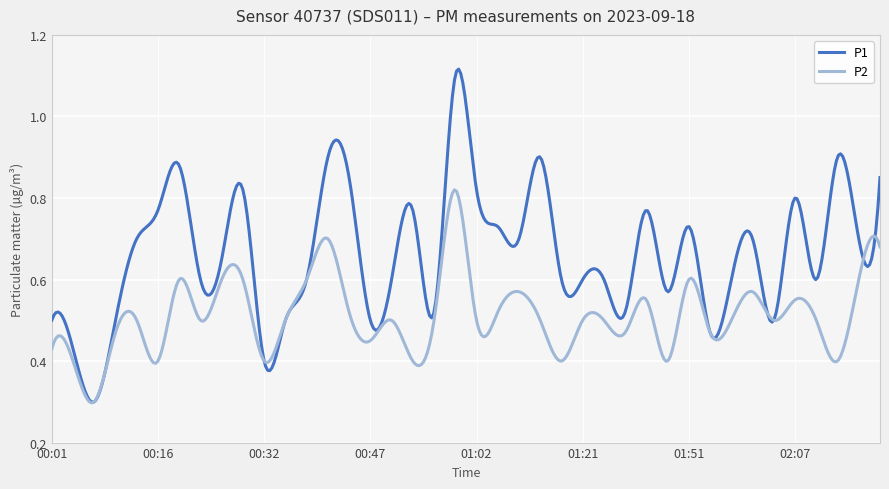

Which series has the widest spread of values?

P1